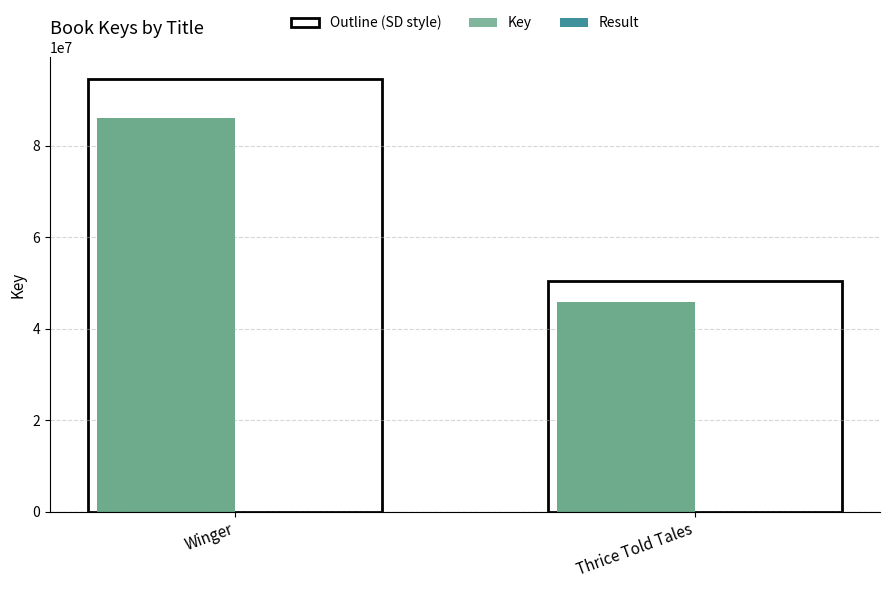

Reading left to right, what are all the values shown in this chart?

Key: Winger=85999349	Thrice Told Tales=45793417
Result: Winger=1	Thrice Told Tales=2